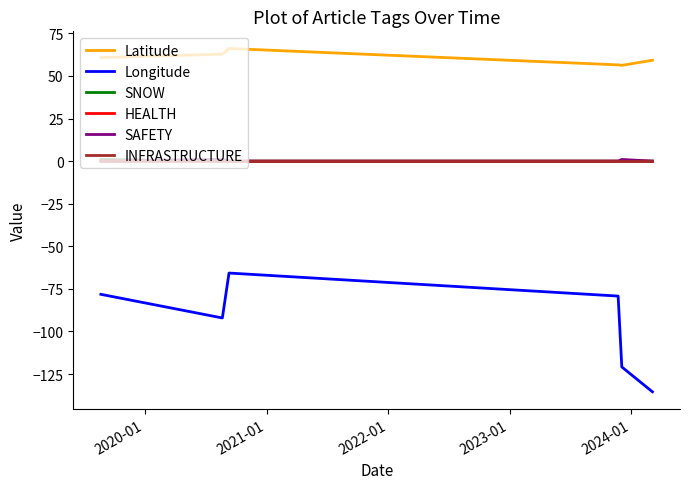

What is the minimum value shown in the chart?

-135.4